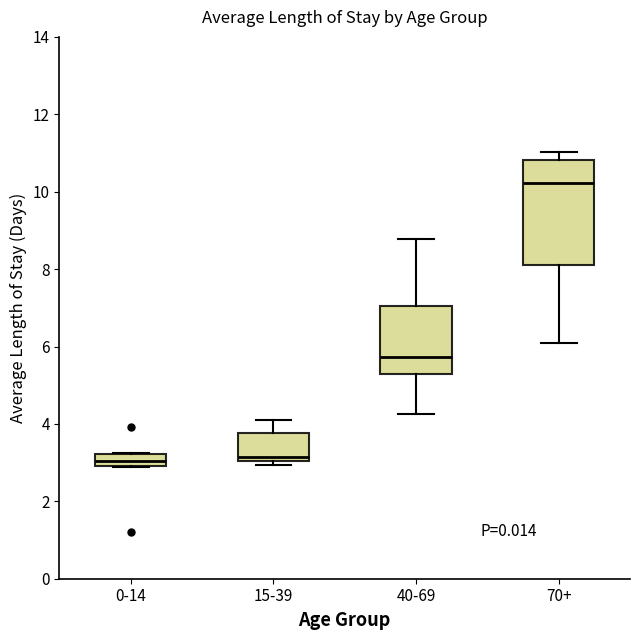

Reading left to right, transcribe this box plot: for each box, give where its median line is, the range the box spans, and where its two whiskers end, as read against the y-axis. The values are not printed on the chart, so give them approximately, as read against the axis.

0-14: median 3.0 (inside the box), box 3.0 to 3.2, whiskers 2.8 to 3.2
15-39: median 3.2, box 3.0 to 3.8, whiskers 3.0 (just below the box's lower edge) to 4.0
40-69: median 5.8, box 5.2 to 7.0, whiskers 4.2 to 8.8
70+: median 10.2, box 8.2 to 10.8, whiskers 6.0 to 11.0